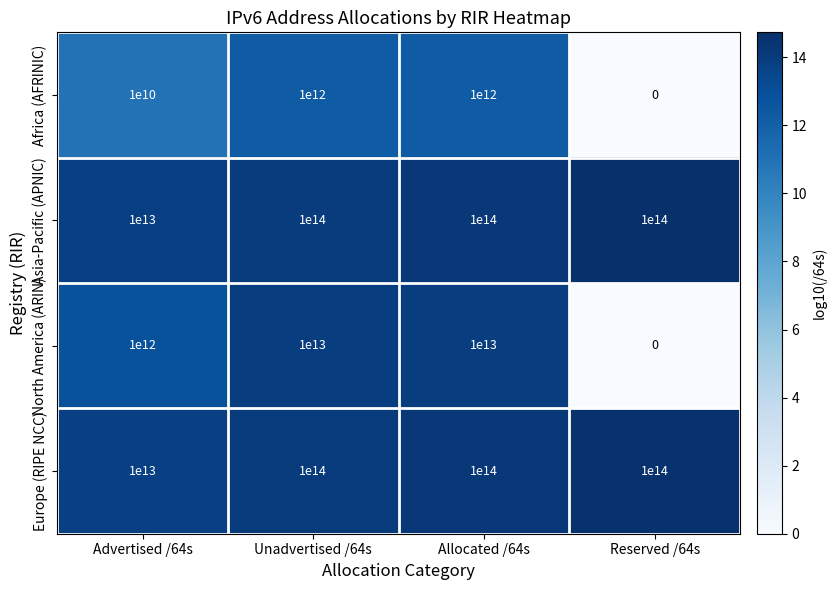

True or false: Europe (RIPE NCC) has a value of 10000000000000 at Advertised /64s.

True